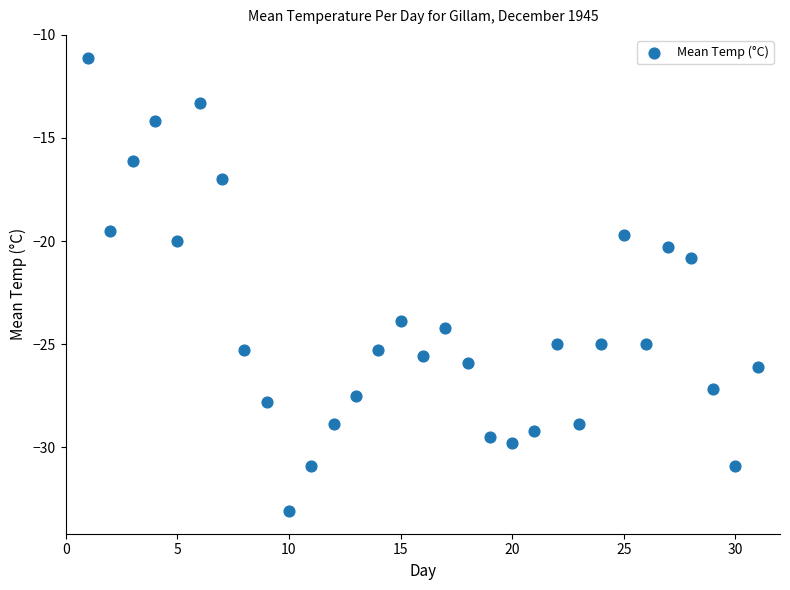

What Y value in the scatter plot is closest to -22?

-20.8